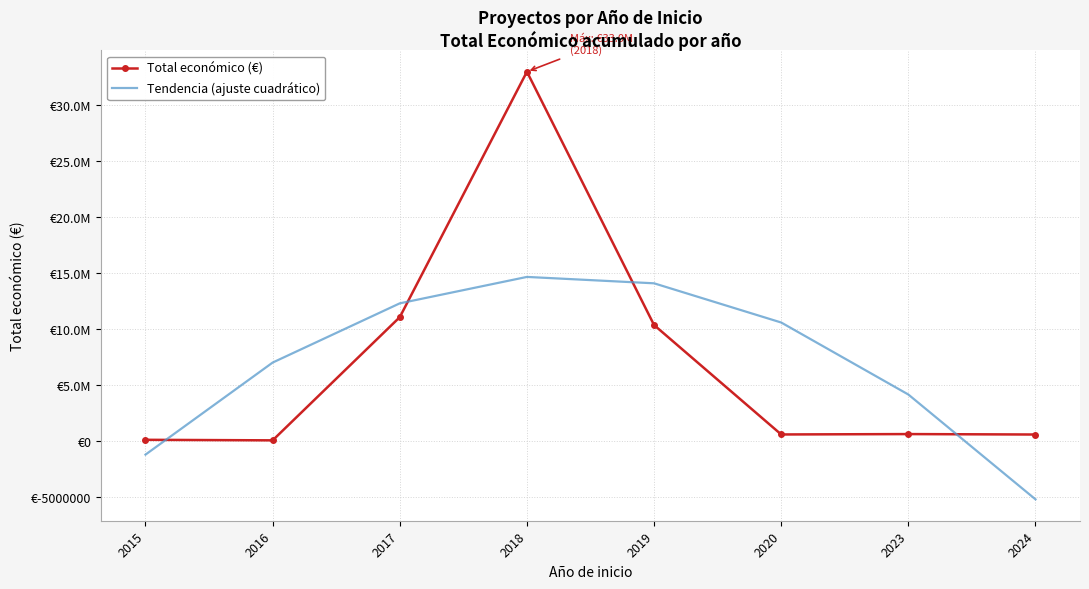

The value of Tendencia (ajuste cuadrático) at 2023 is 1334812.3. True or false?

False